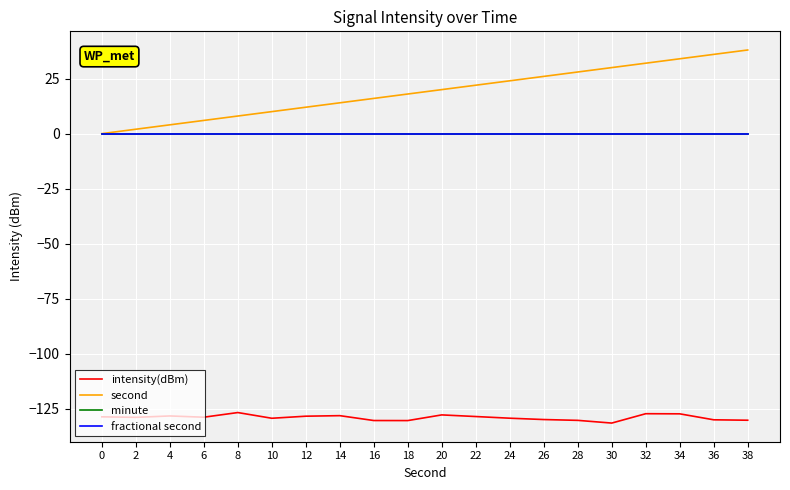

Is this an area chart (filled region under the line)?

No